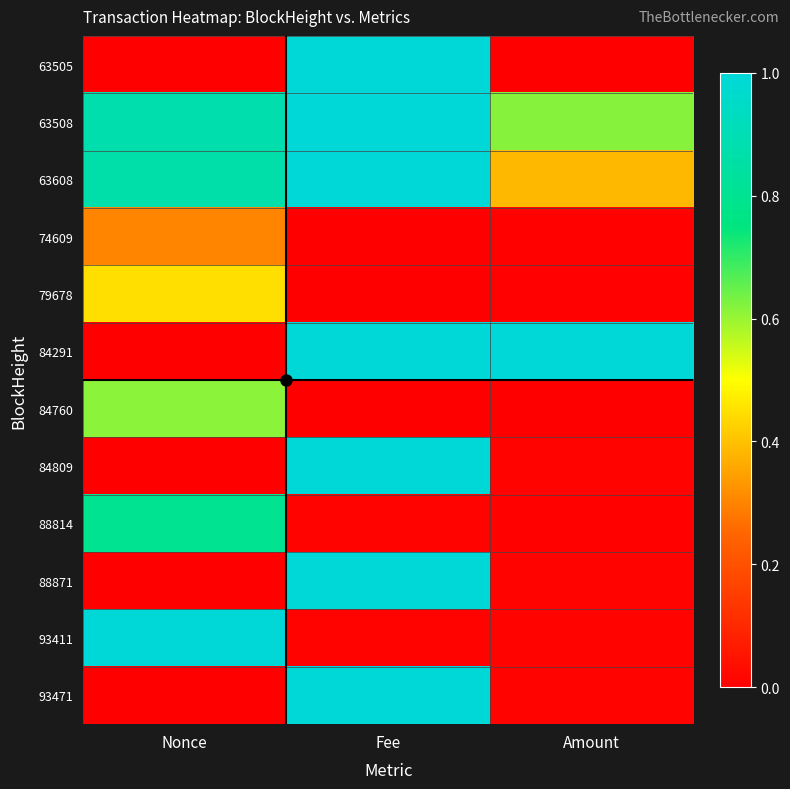

Which label corresponds to the smallest value in the chart?

Nonce